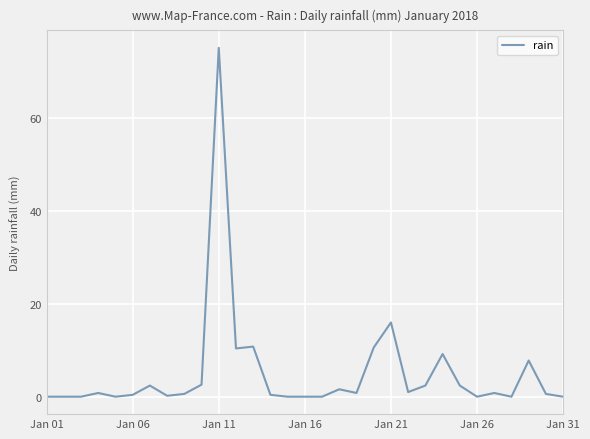

How many lines are shown in the chart?

1